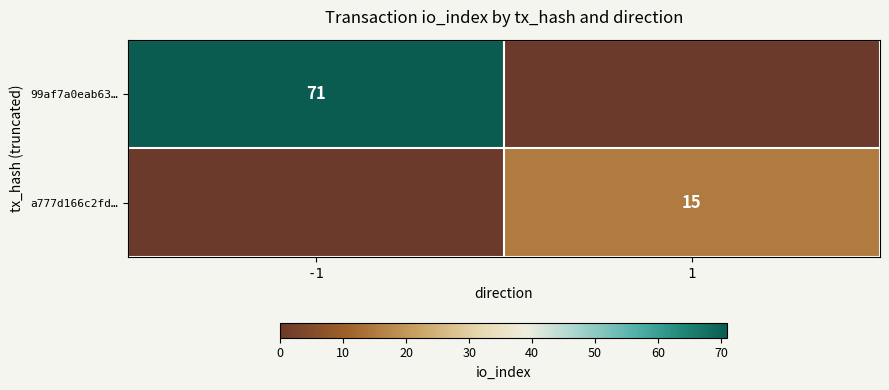

The 99af7a0eab63… series shows 124 at -1. True or false?

False